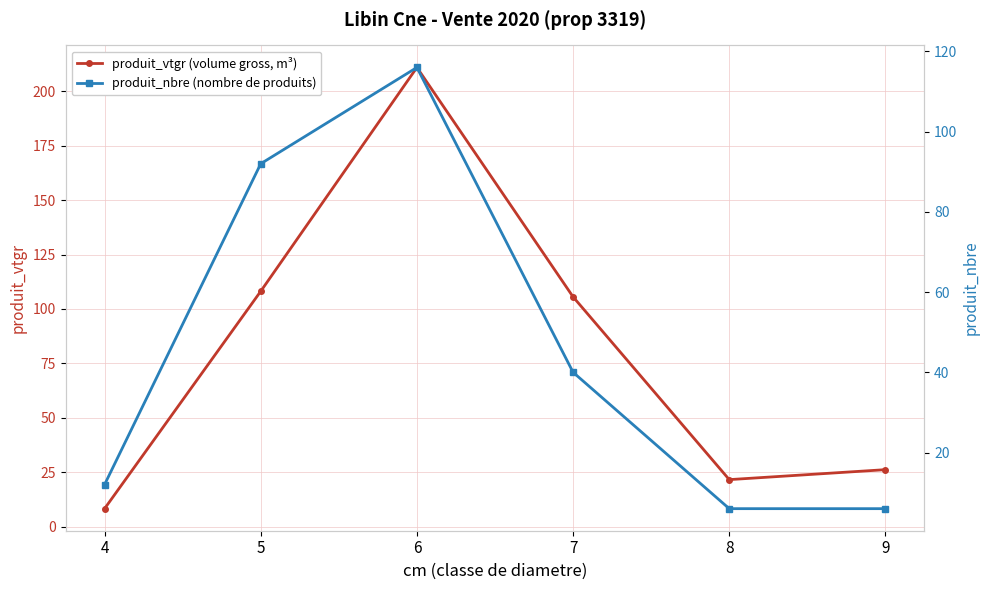

Which series changed the most between 4 and 6?

produit_vtgr (volume gross, m³)